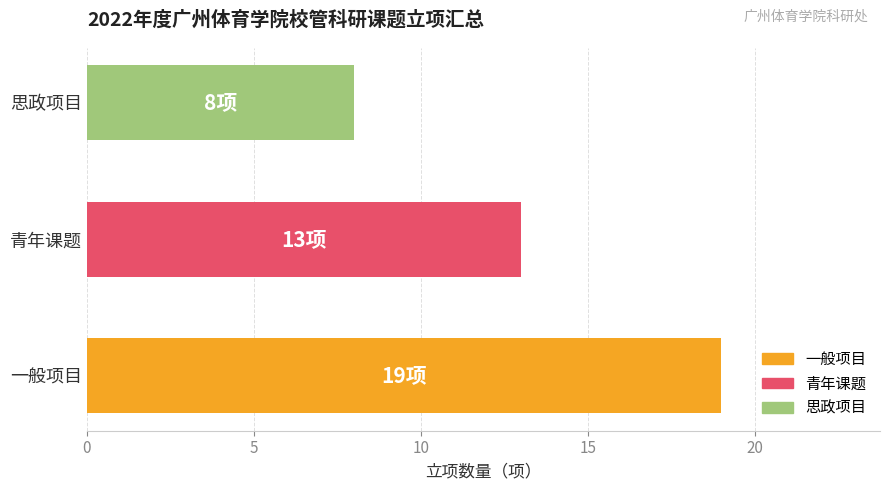

What is the difference between the maximum and minimum values?

11